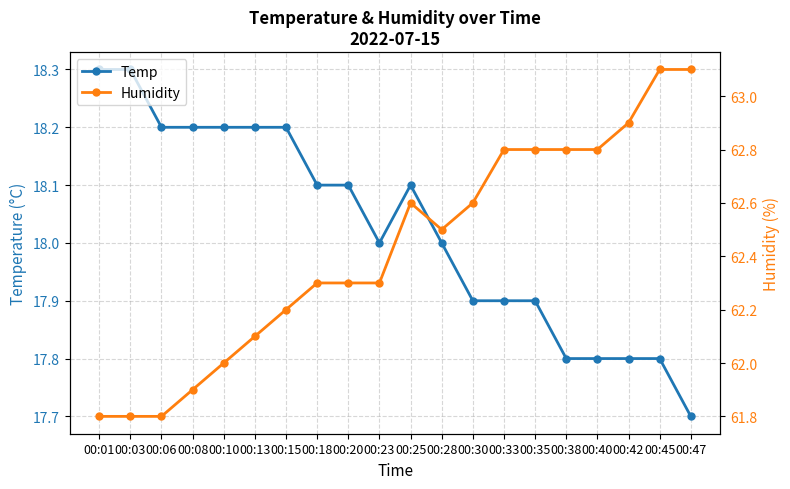

List the series in order of their overall mean, lowest first.

Temp, Humidity